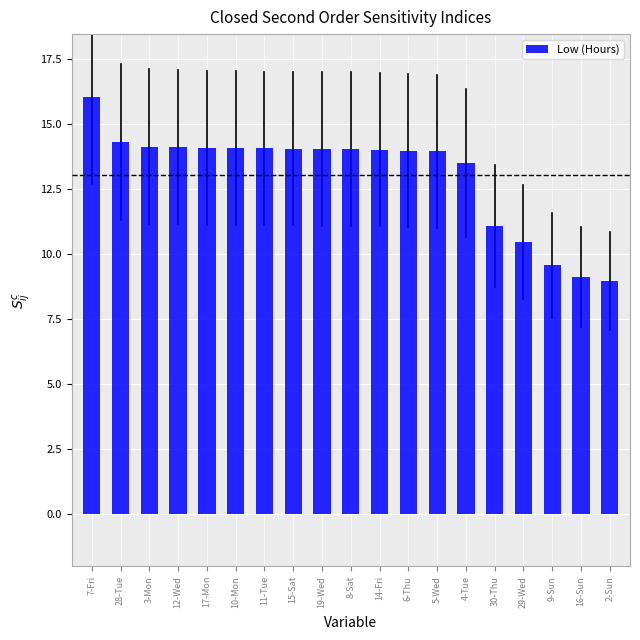

Are the bars grouped side by side (vs. stacked)?

No